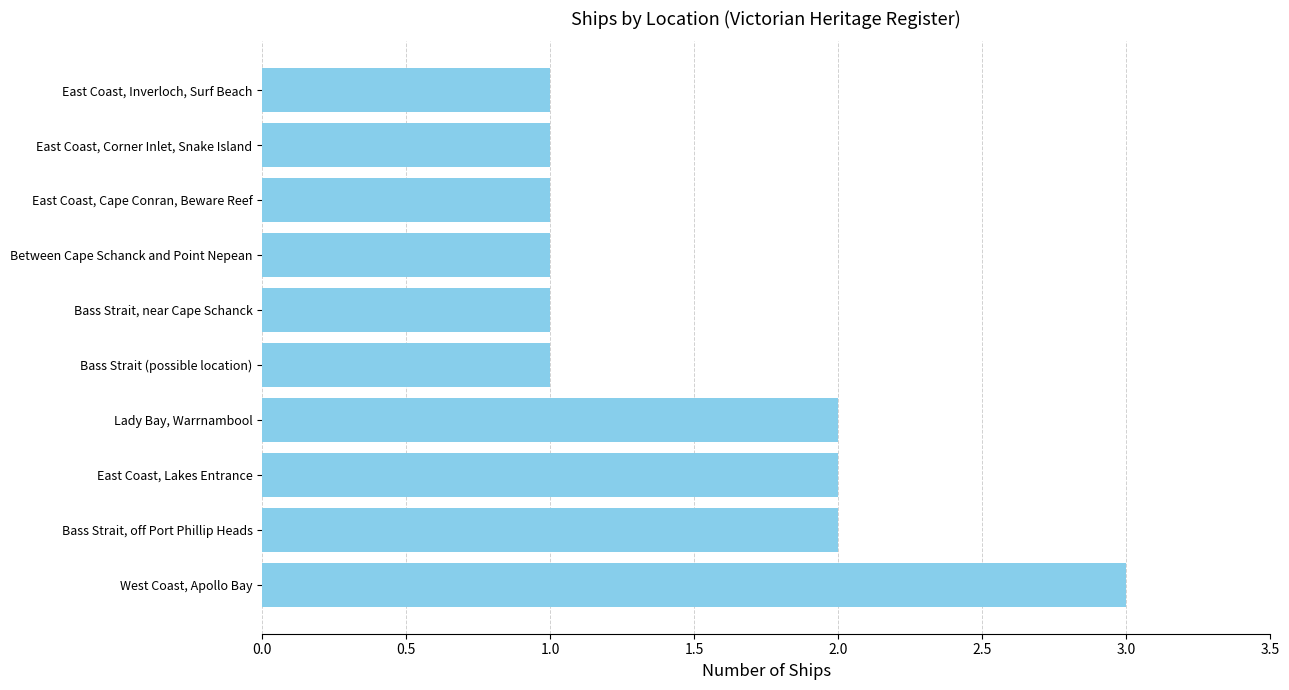

Approximately how many times larger is the value at Bass Strait (possible location) compared to East Coast, Lakes Entrance?

0.5